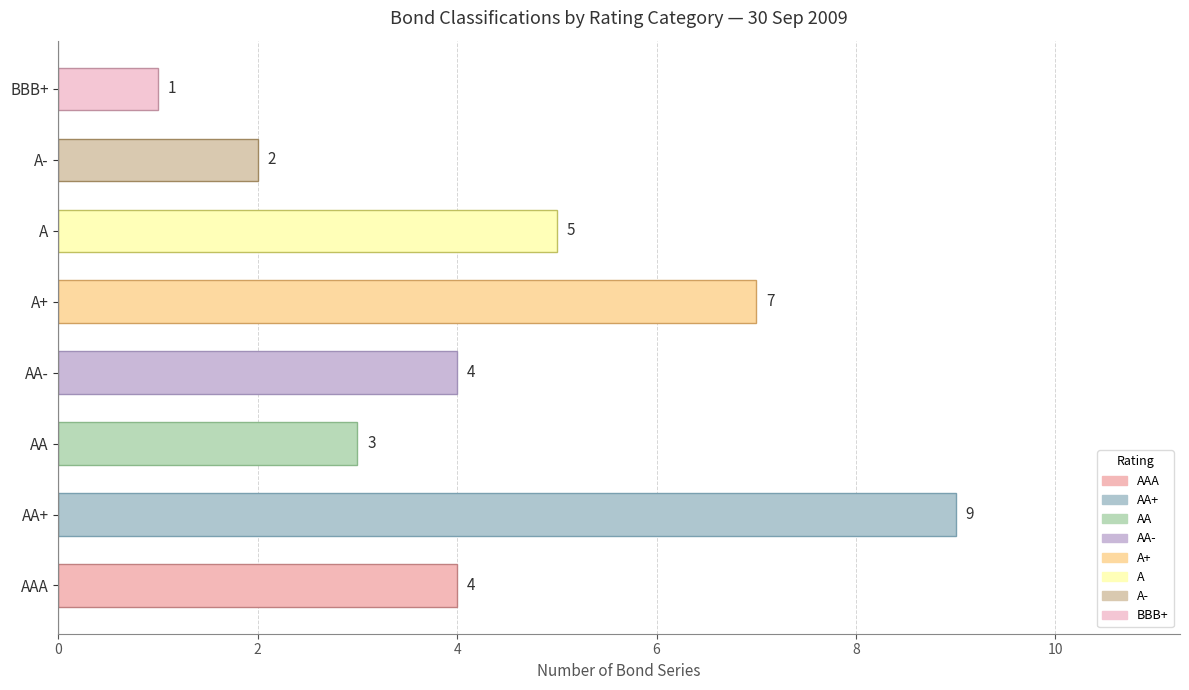

Is it true that the value at AA+ is 9?

True